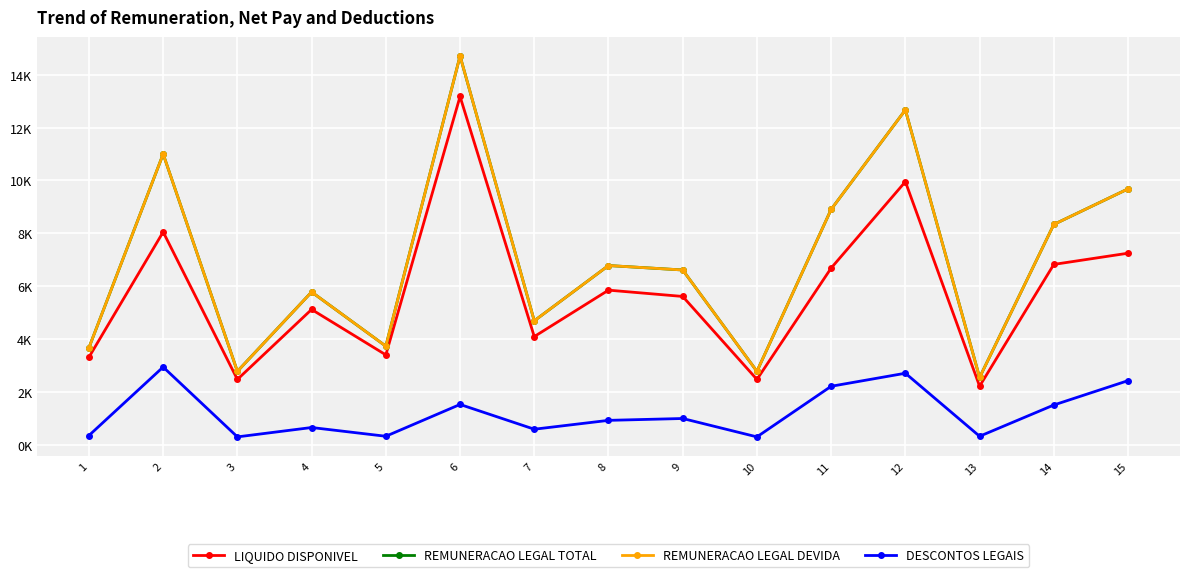

Between 1 and 2, which is larger?

2